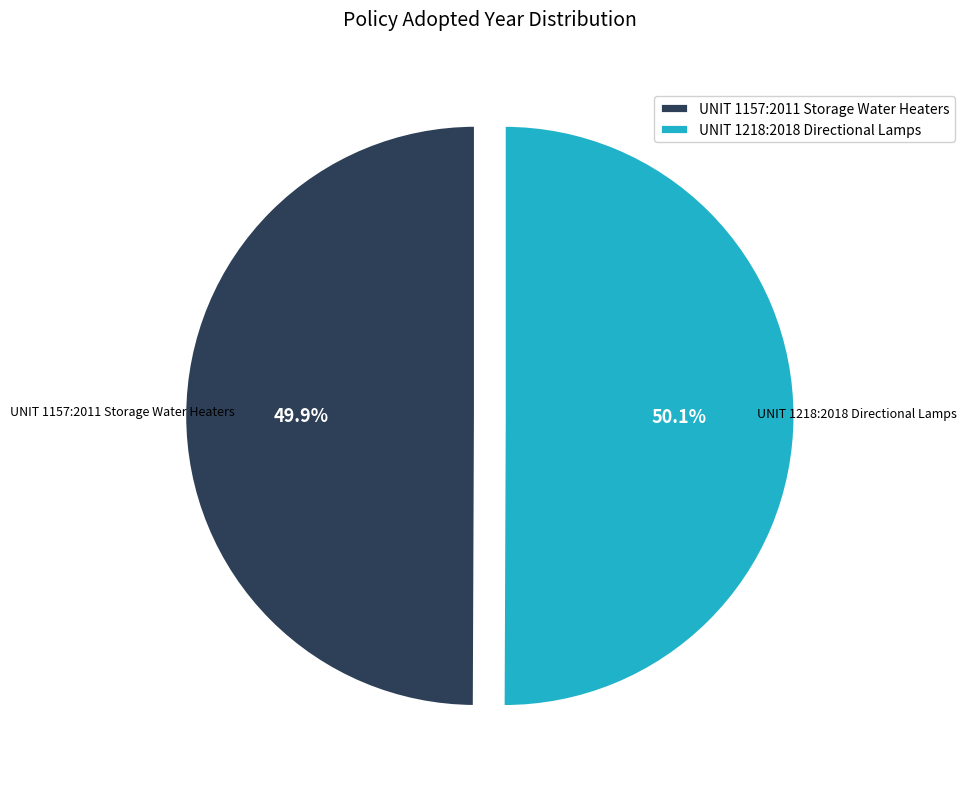

How many slices are in this pie chart?

2